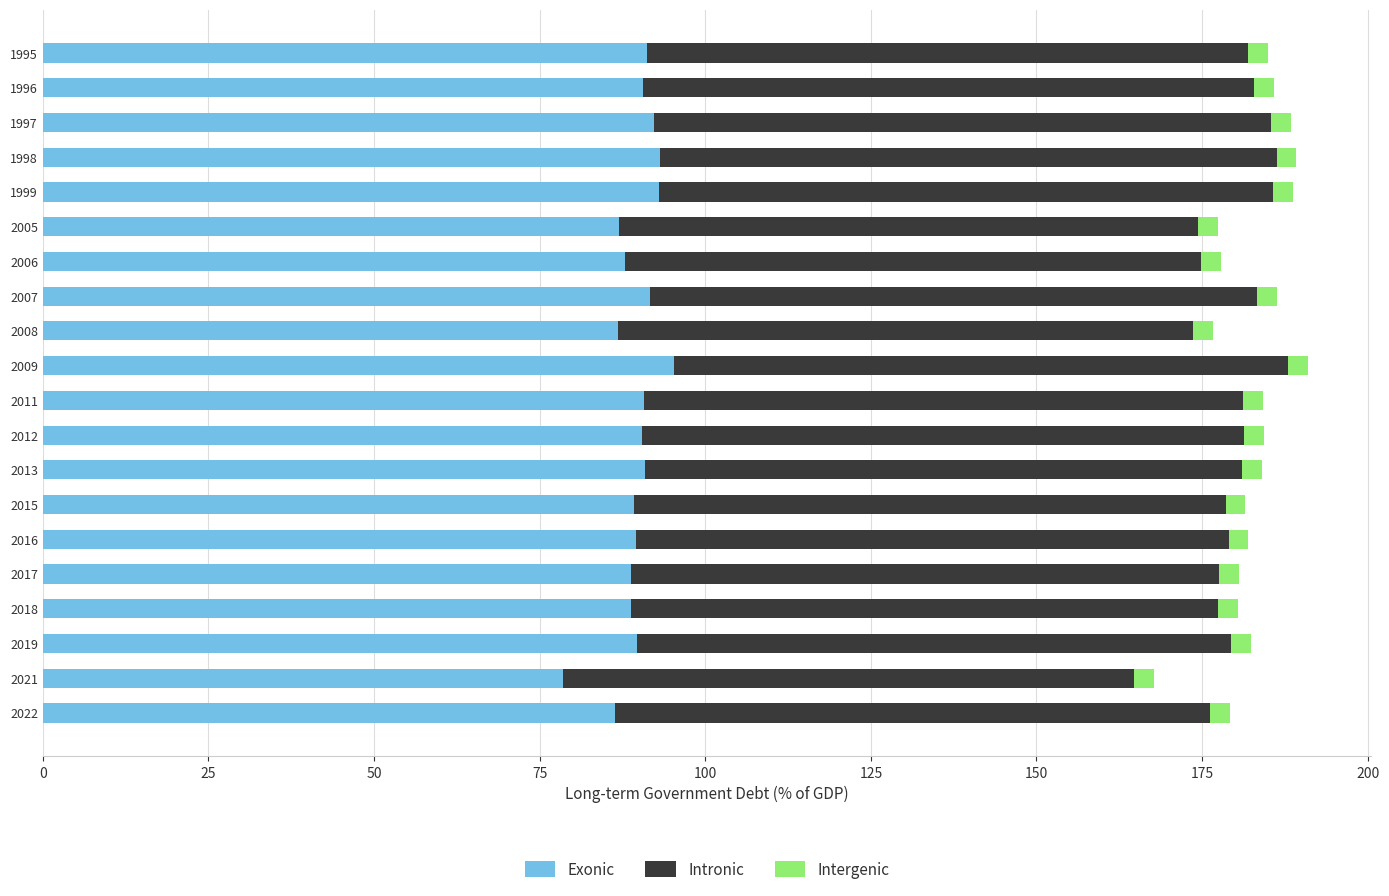

At which label does Exonic reach its minimum?

2021